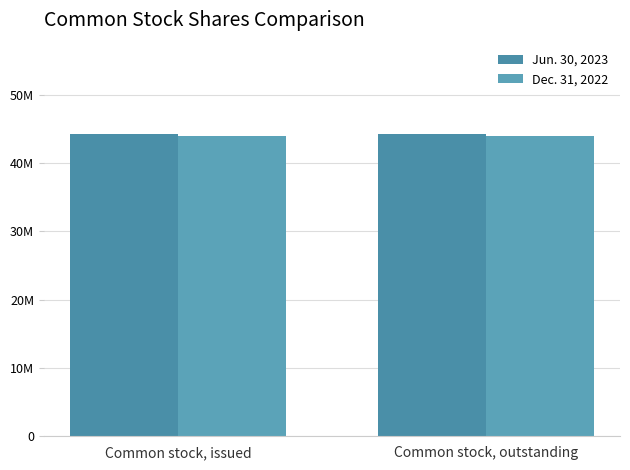

Rank the categories by Jun. 30, 2023 value from highest to lowest.

Common stock, issued, Common stock, outstanding